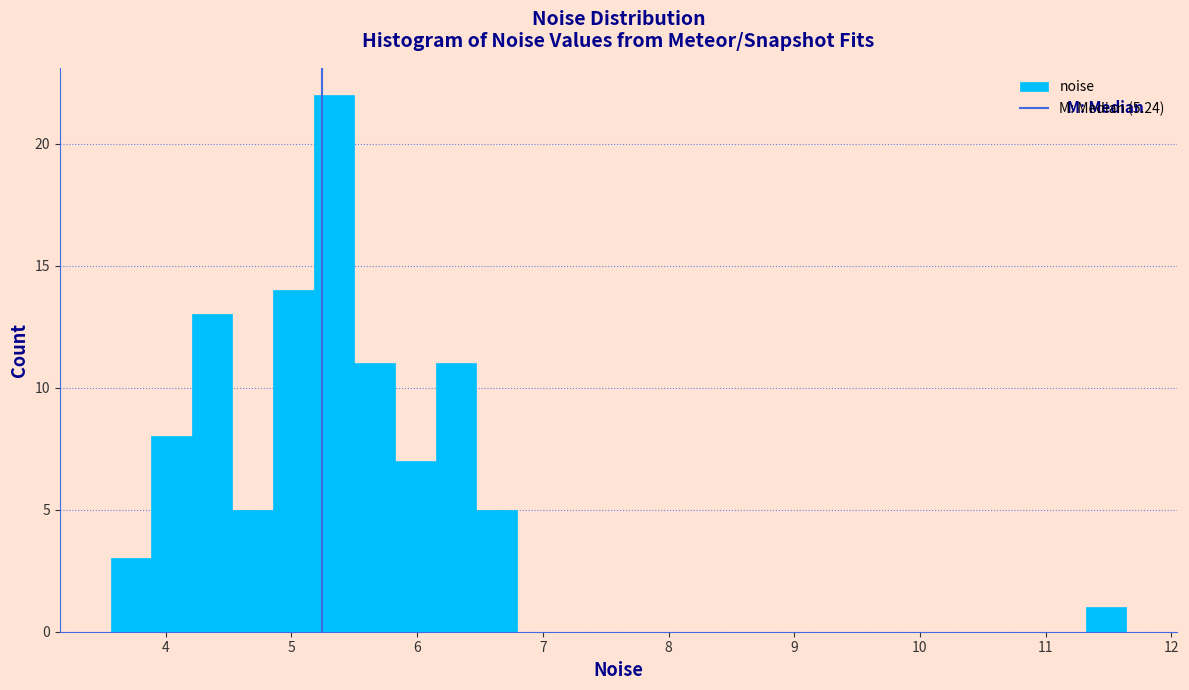

Read against the x-axis, roughly where is the centre of the tallest bar?

5.3